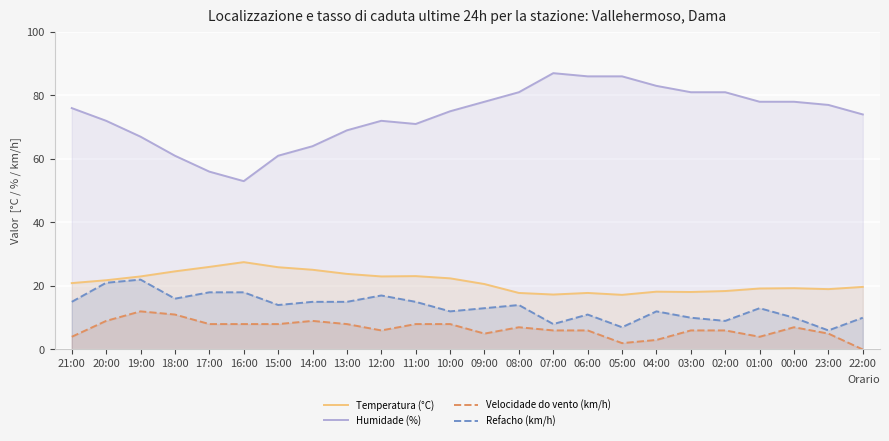

Reading left to right, extract all data points from this chart.

Temperatura (°C): 21:00=20.9	20:00=21.8	19:00=23.0	18:00=24.6	17:00=26.0	16:00=27.5	15:00=25.9	14:00=25.1	13:00=23.8	12:00=23.0	11:00=23.1	10:00=22.4	09:00=20.6	08:00=17.8	07:00=17.3	06:00=17.8	05:00=17.2	04:00=18.2	03:00=18.1	02:00=18.4	01:00=19.2	00:00=19.3	23:00=19.0	22:00=19.7
Humidade (%): 21:00=76.0	20:00=72.0	19:00=67.0	18:00=61.0	17:00=56.0	16:00=53.0	15:00=61.0	14:00=64.0	13:00=69.0	12:00=72.0	11:00=71.0	10:00=75.0	09:00=78.0	08:00=81.0	07:00=87.0	06:00=86.0	05:00=86.0	04:00=83.0	03:00=81.0	02:00=81.0	01:00=78.0	00:00=78.0	23:00=77.0	22:00=74.0
Velocidade do vento (km/h): 21:00=4.0	20:00=9.0	19:00=12.0	18:00=11.0	17:00=8.0	16:00=8.0	15:00=8.0	14:00=9.0	13:00=8.0	12:00=6.0	11:00=8.0	10:00=8.0	09:00=5.0	08:00=7.0	07:00=6.0	06:00=6.0	05:00=2.0	04:00=3.0	03:00=6.0	02:00=6.0	01:00=4.0	00:00=7.0	23:00=5.0	22:00=0.0
Refacho (km/h): 21:00=15.0	20:00=21.0	19:00=22.0	18:00=16.0	17:00=18.0	16:00=18.0	15:00=14.0	14:00=15.0	13:00=15.0	12:00=17.0	11:00=15.0	10:00=12.0	09:00=13.0	08:00=14.0	07:00=8.0	06:00=11.0	05:00=7.0	04:00=12.0	03:00=10.0	02:00=9.0	01:00=13.0	00:00=10.0	23:00=6.0	22:00=10.0